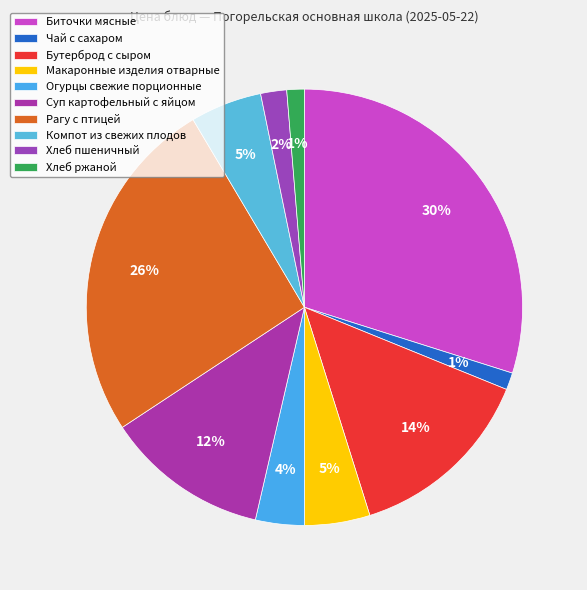

True or false: Биточки мясные accounts for 30% of the total.

True